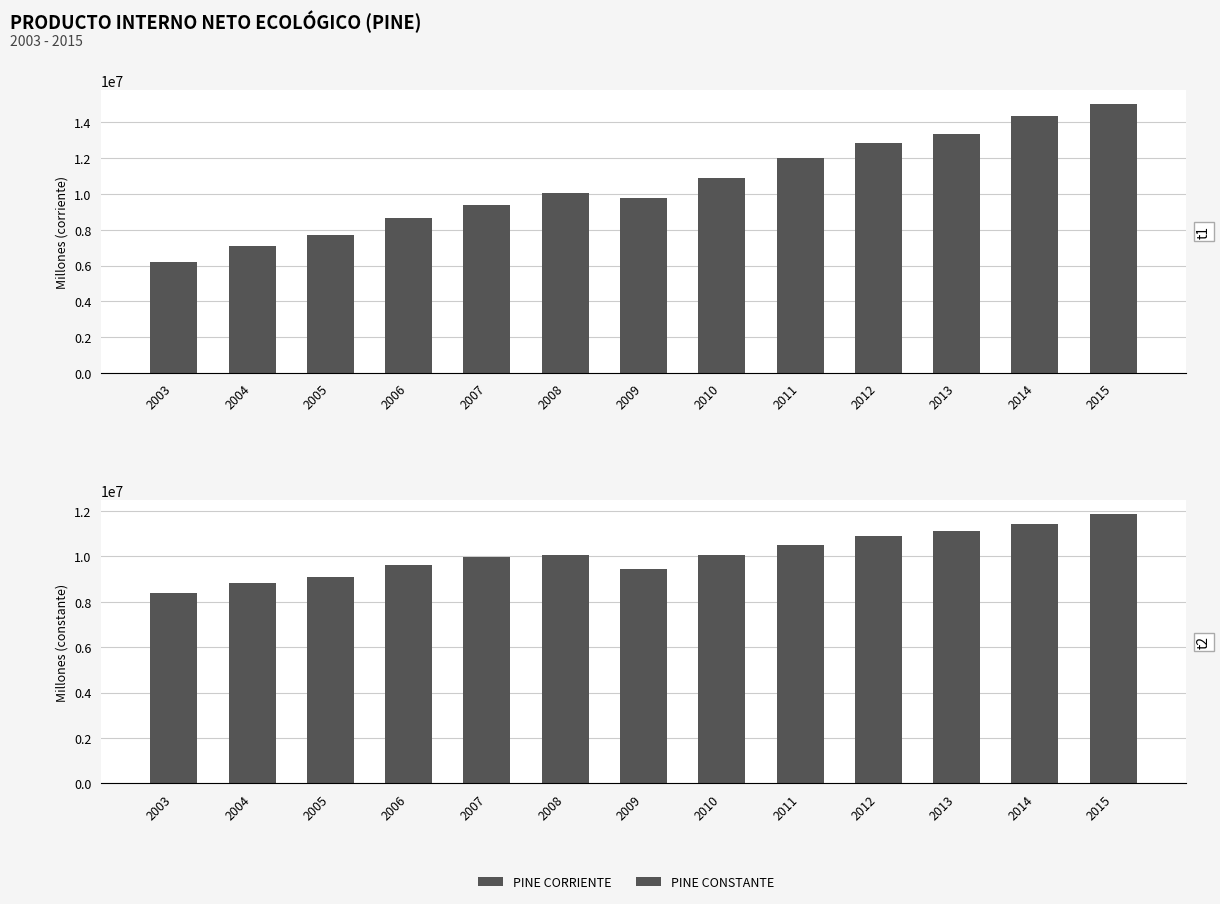

List the series in order of their peak value, lowest first.

PINE CONSTANTE, PINE CORRIENTE